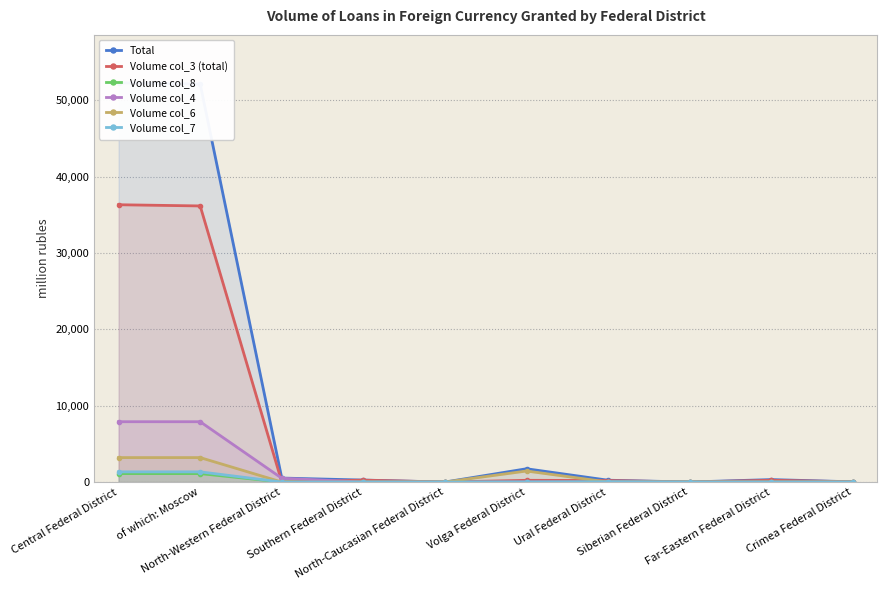

Where is the first local maximum for Total?

Volga Federal District